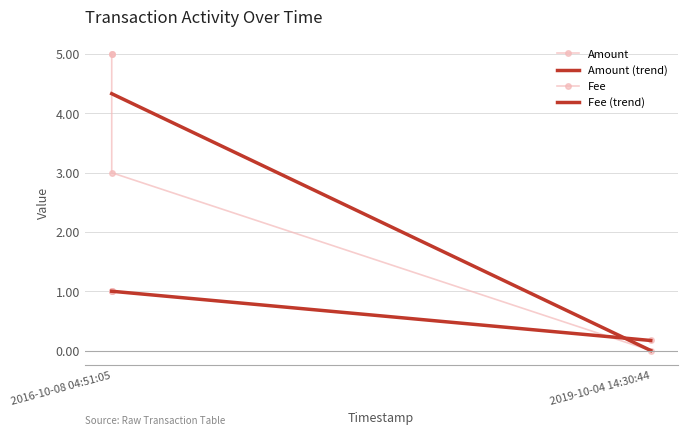

Where is Fee nearest to the value 0?

2019-10-04 14:30:44